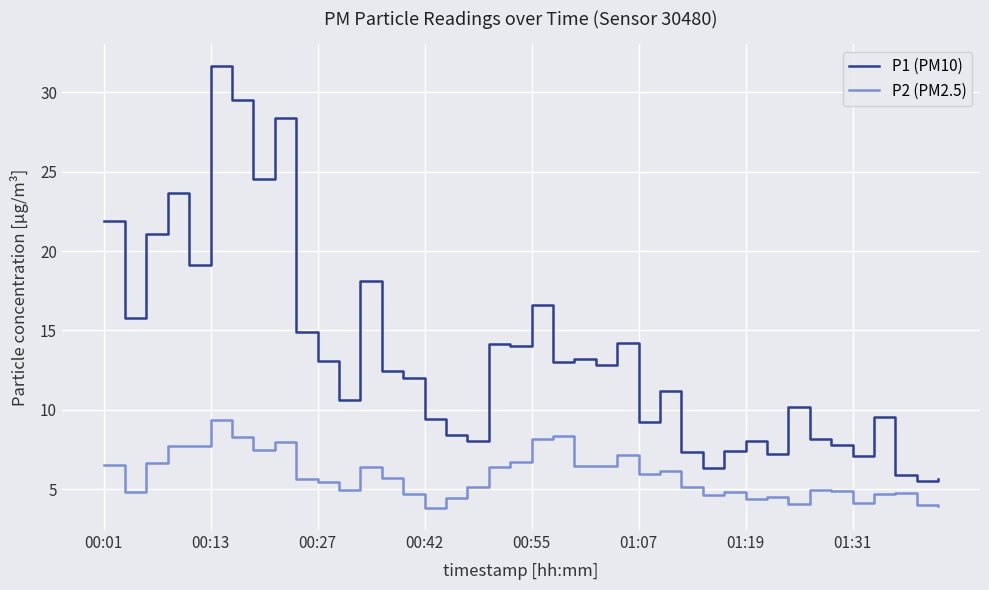

Which series has the widest spread of values?

P1 (PM10)